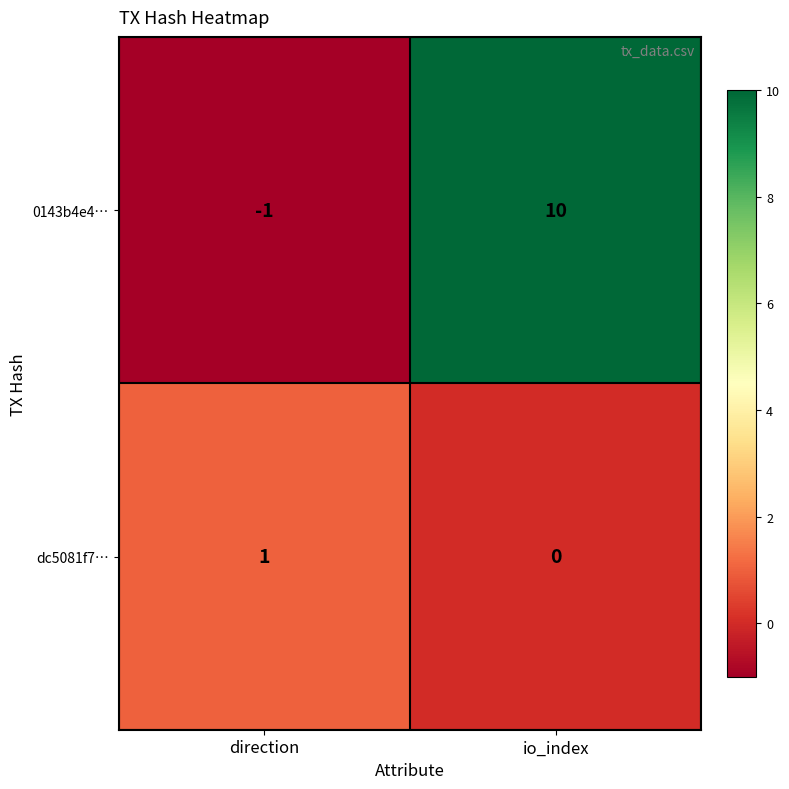

What is the difference between the maximum and minimum values in the 0143b4e4… series?

11